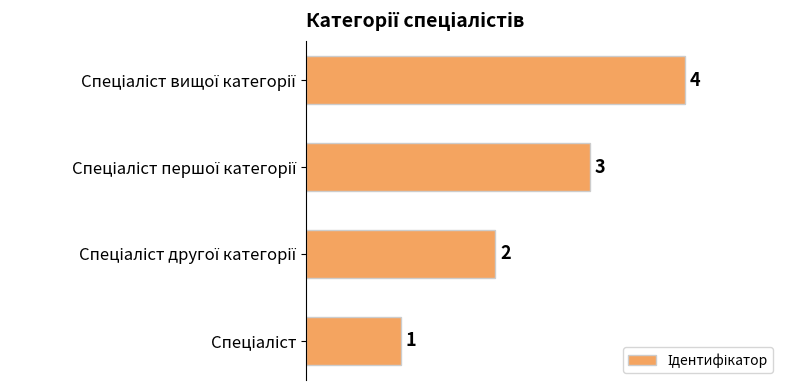

What is the sum of all values?

10